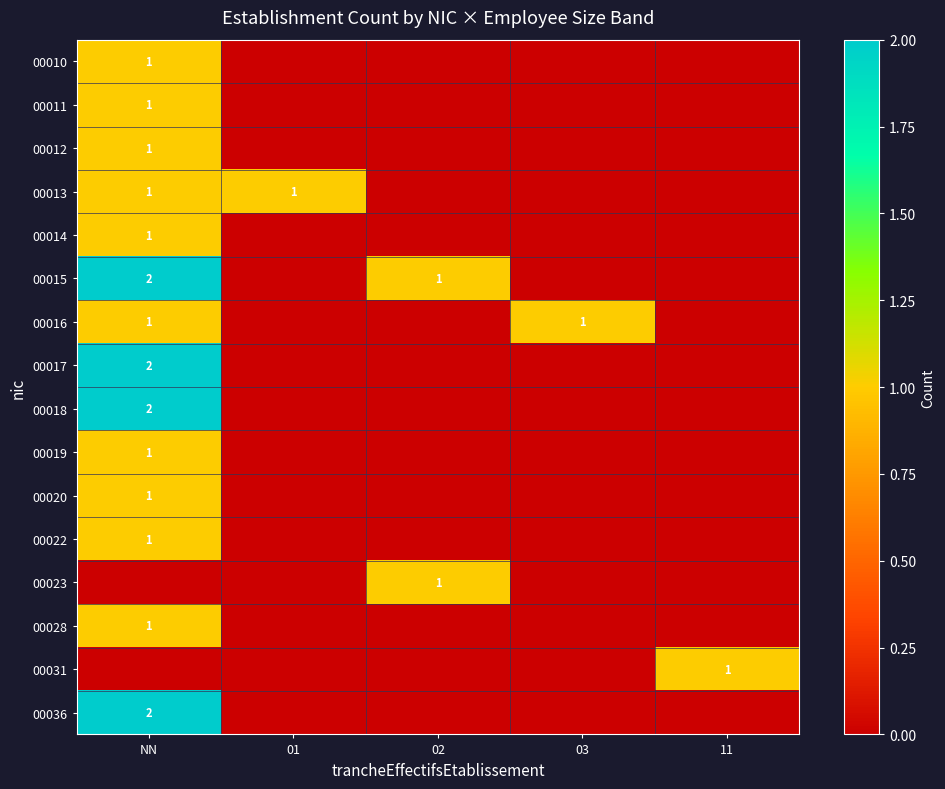

How many values in the 00020 series exceed 0?

1